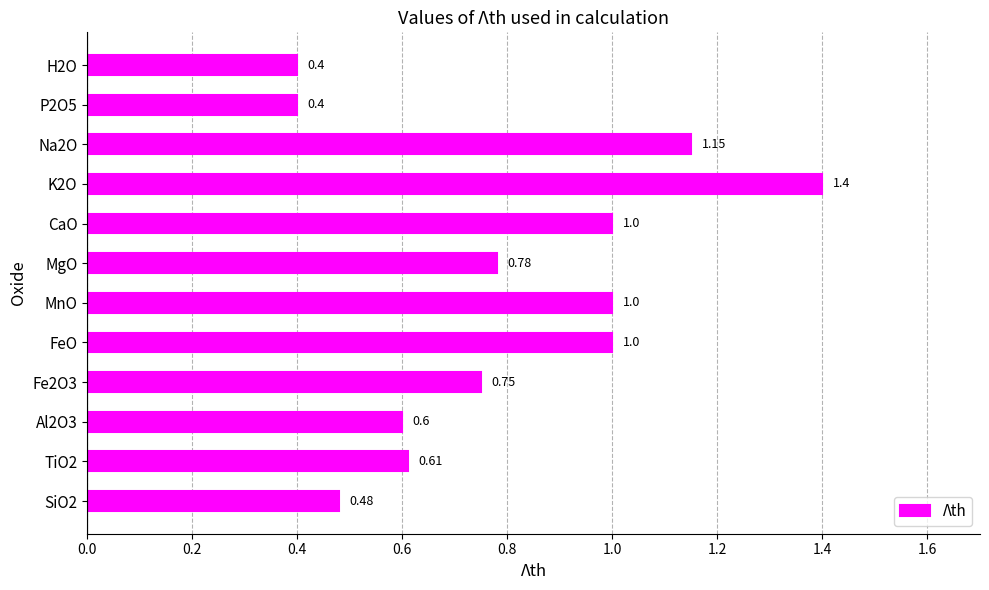

Which has a higher value, TiO2 or MgO?

MgO